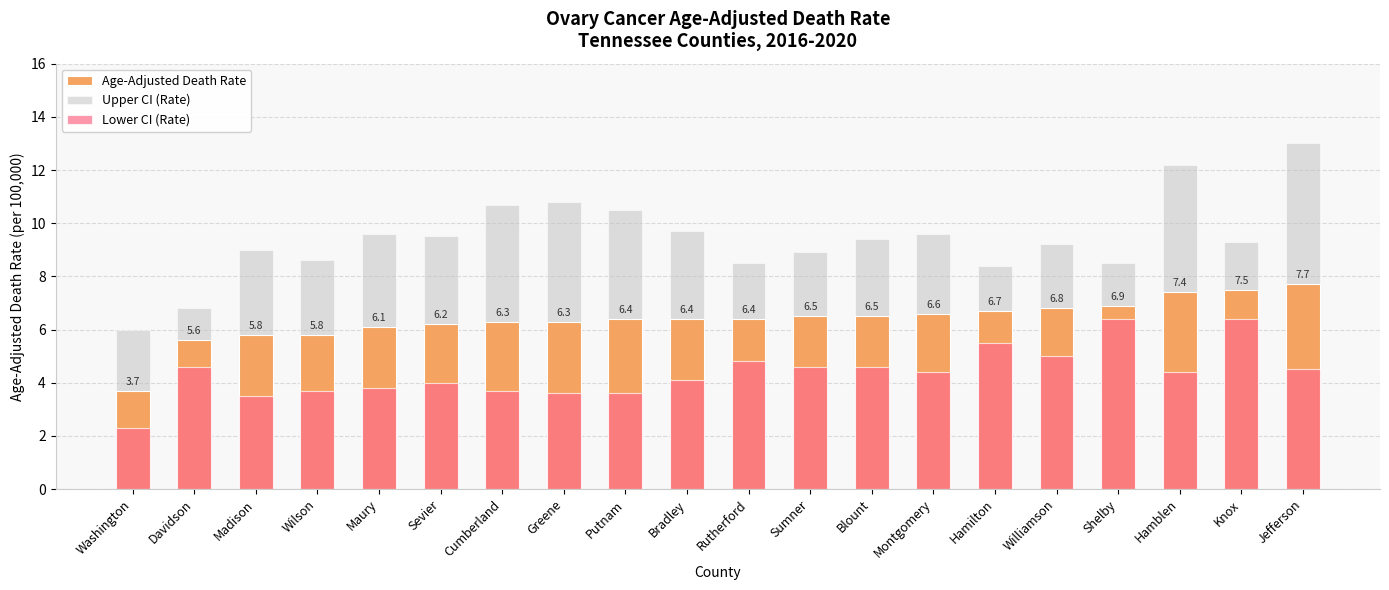

At which label does Lower CI (Rate) first exceed 4?

Davidson